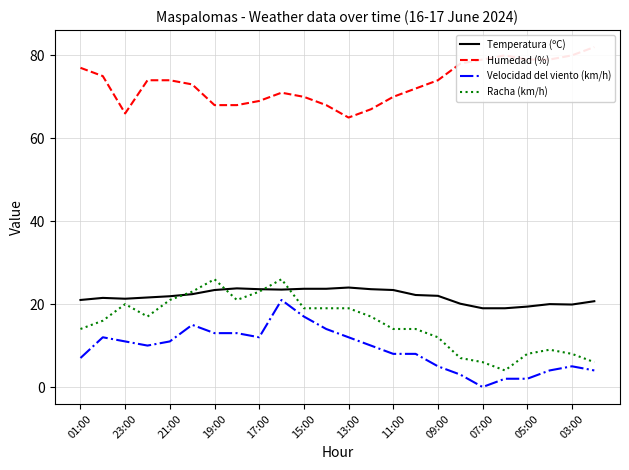

Which series has the widest spread of values?

Racha (km/h)